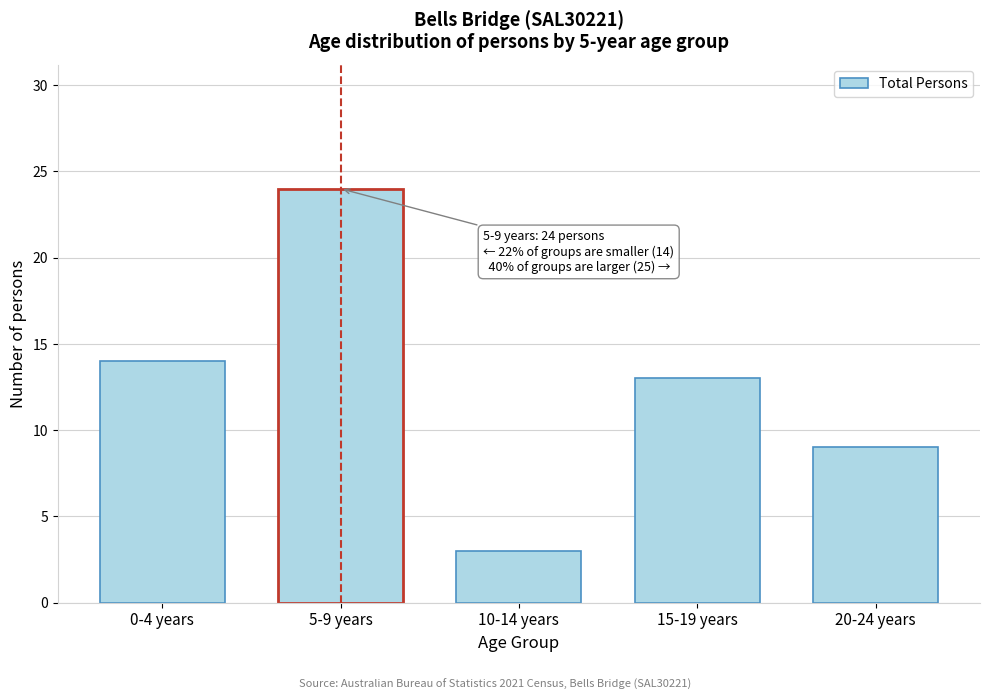

Reading left to right, what are all the values shown in this chart?

0-4 years=14	5-9 years=24	10-14 years=3	15-19 years=13	20-24 years=9